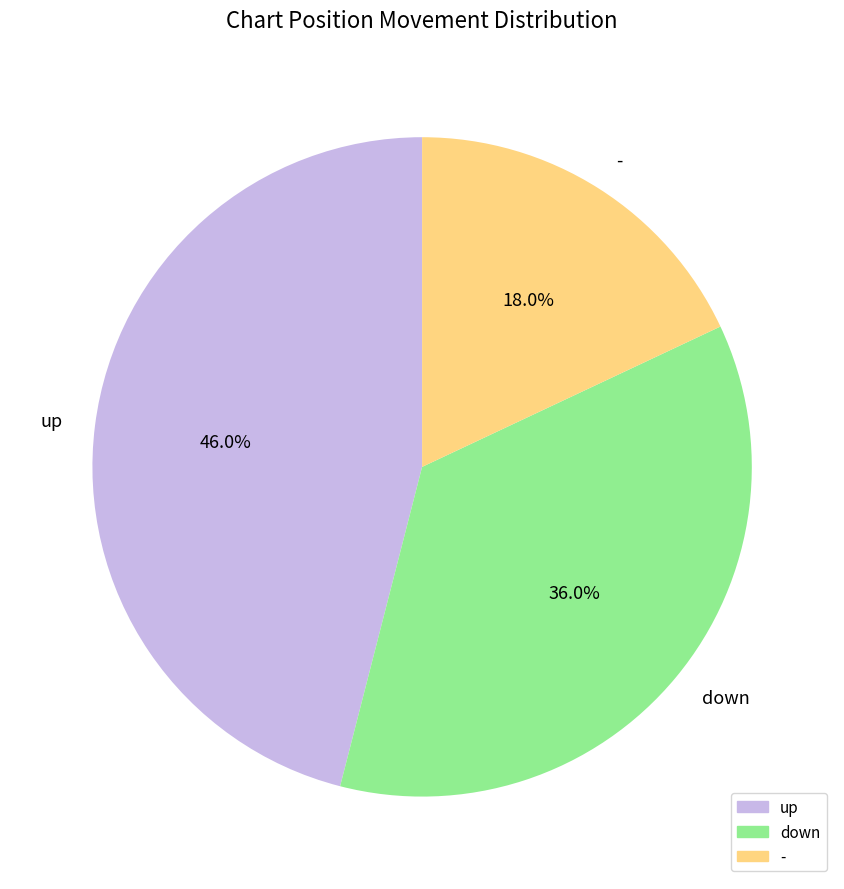

How many segments does this pie chart have?

3